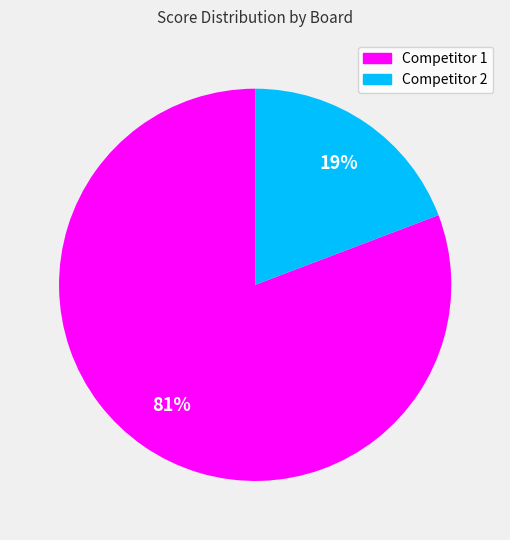

Between Competitor 1 and Competitor 2, which is larger?

Competitor 1